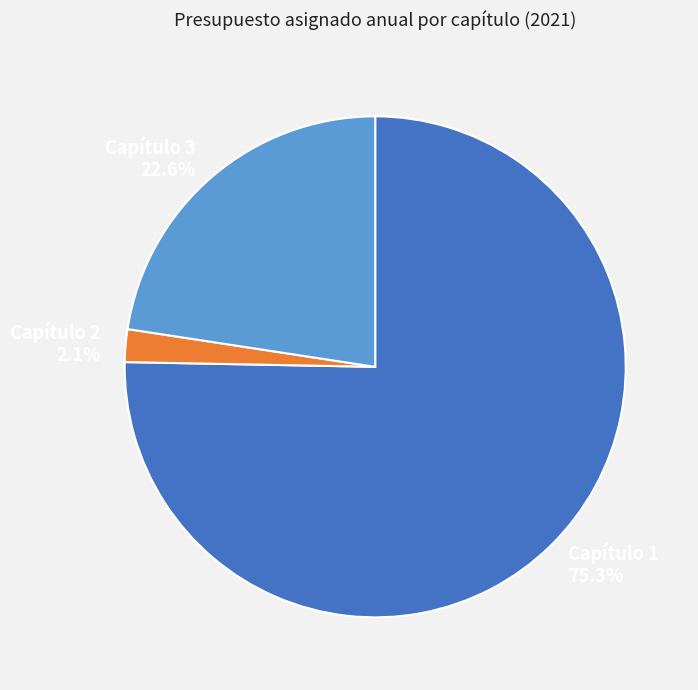

What percentage is NOT represented by Capítulo 3?

77.4%